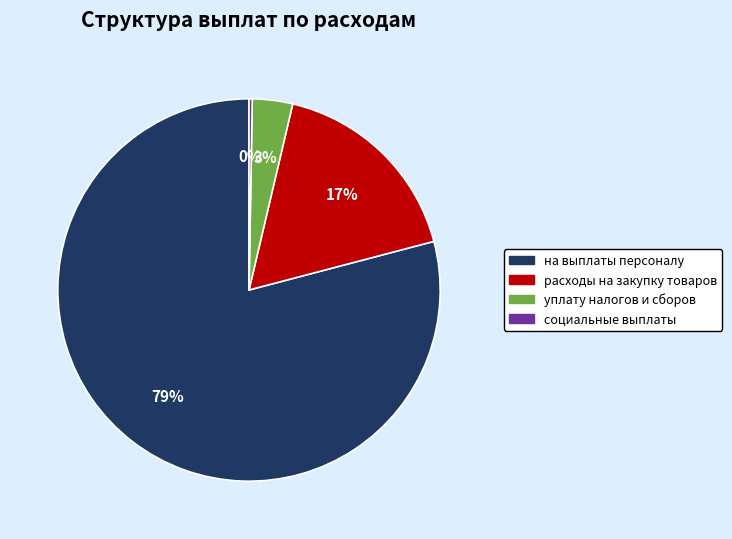

To the nearest percent, what is the average slice percentage?

25%